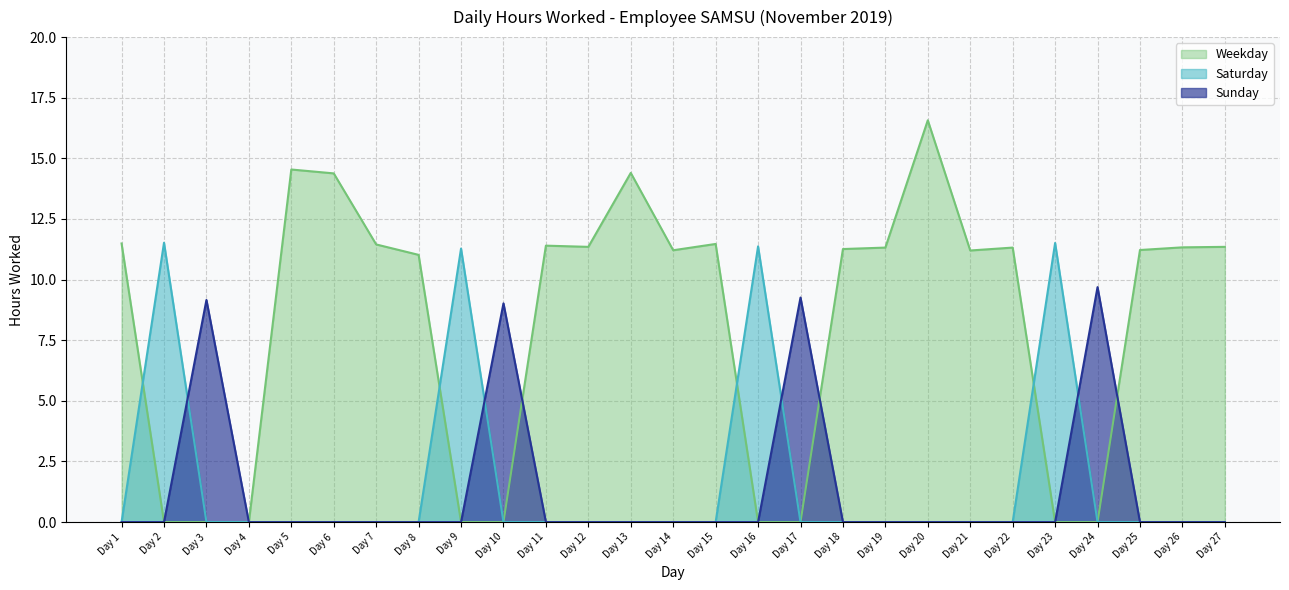

How many lines are shown in the chart?

3